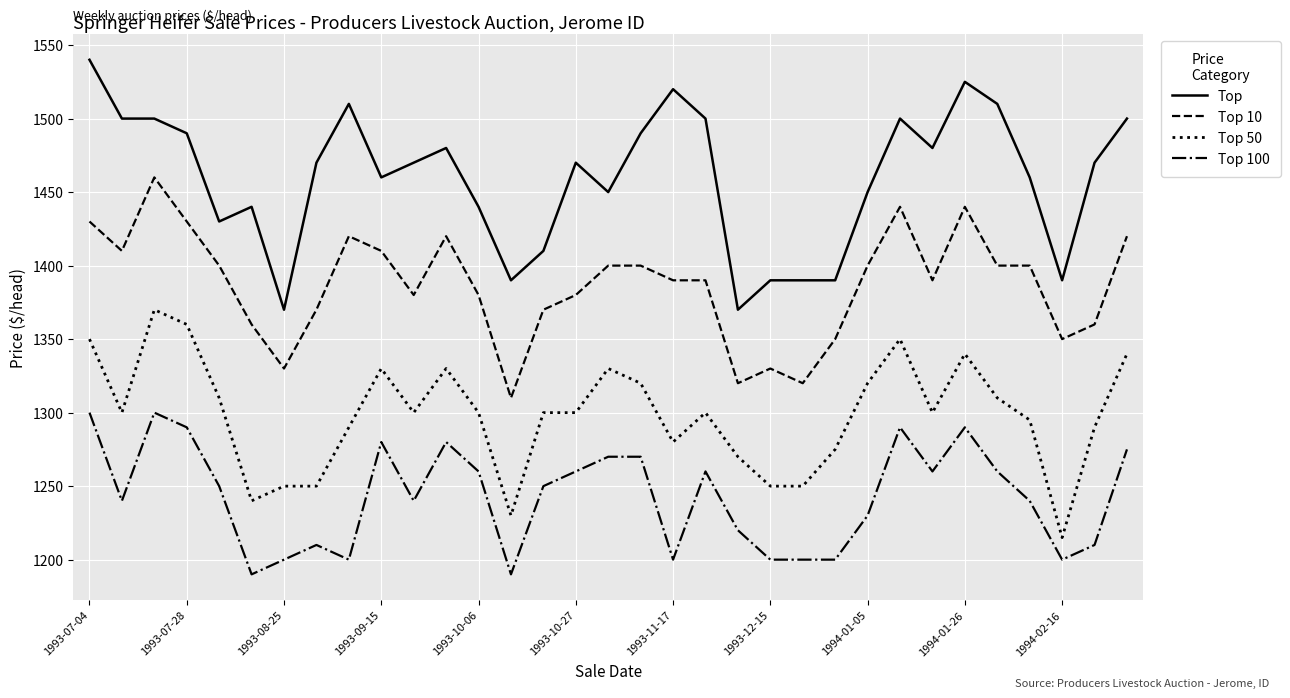

What is the difference between the maximum and minimum values in the Top 100 series?

110